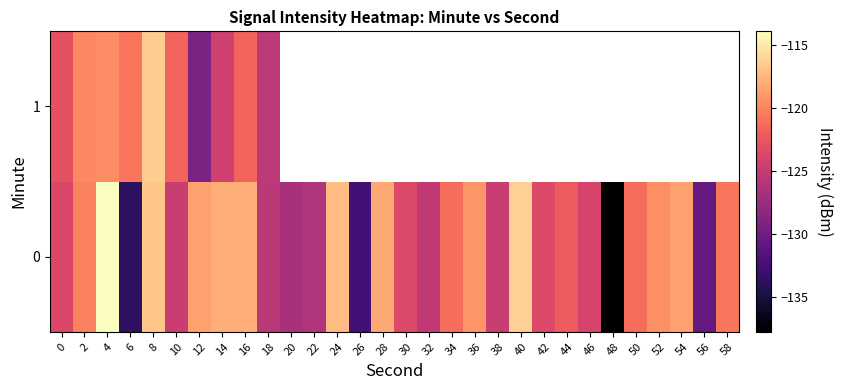

What is the maximum value for 1?

-116.4